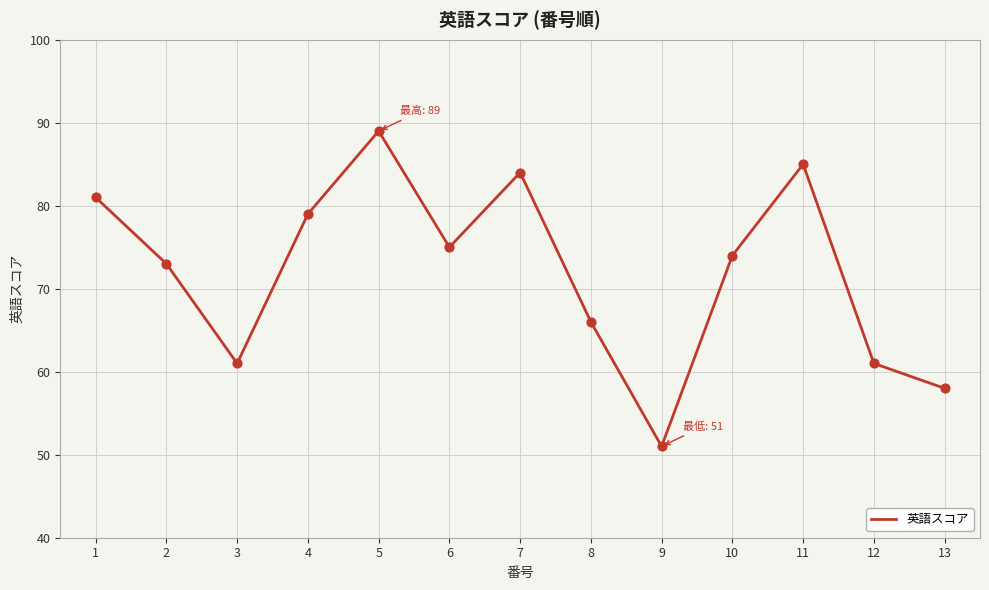

What is the change in value from 4 to 8?

-13